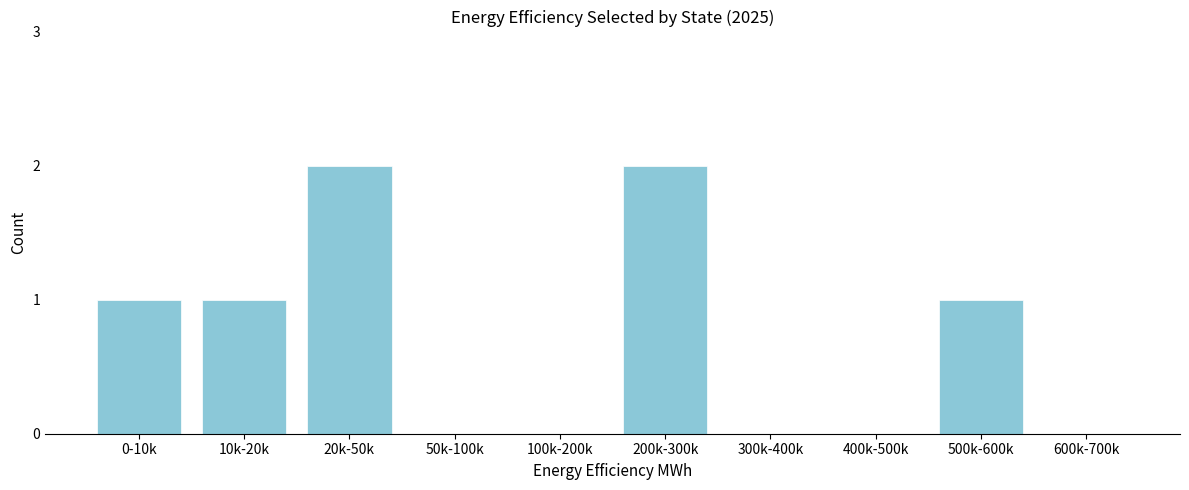

Reading right to left, what are all the values shown in this chart?

600k-700k=0	500k-600k=1	400k-500k=0	300k-400k=0	200k-300k=2	100k-200k=0	50k-100k=0	20k-50k=2	10k-20k=1	0-10k=1